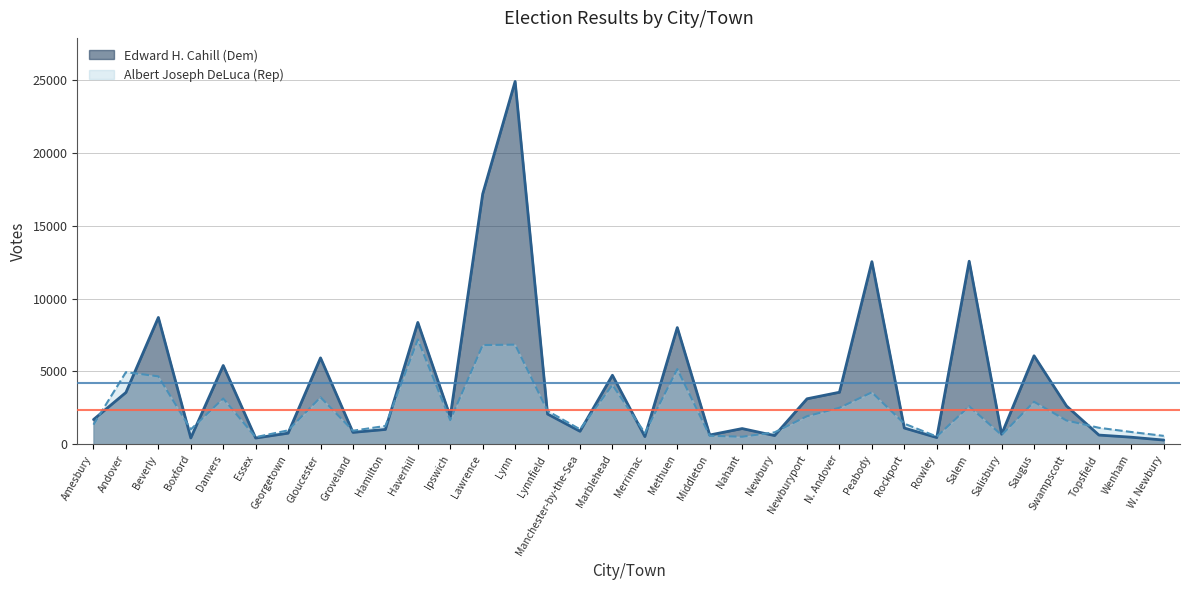

True or false: Edward H. Cahill (Dem) has more than 0 points higher than both neighbors.

True